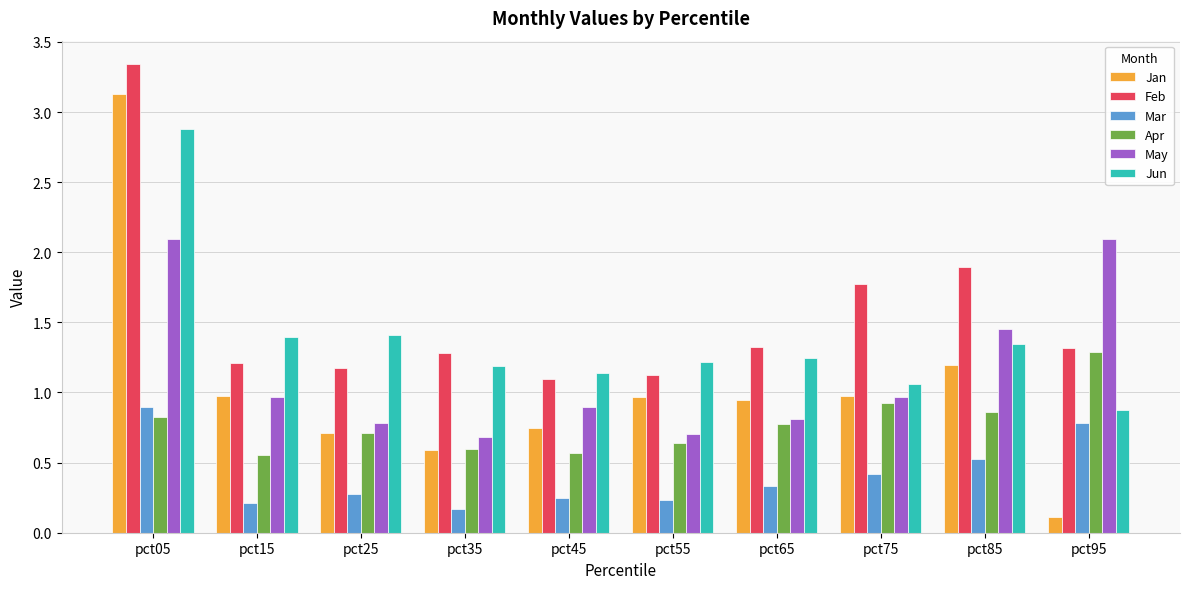

Which series changed the most between pct25 and pct95?

May